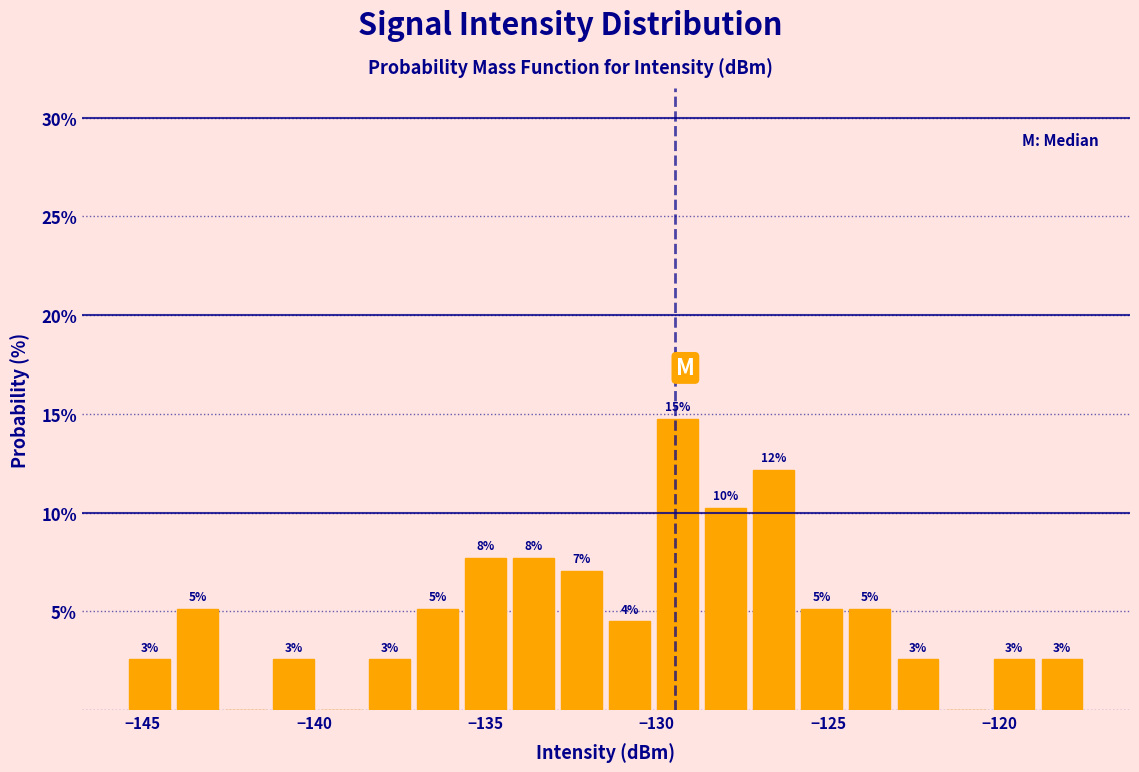

Read against the x-axis, roughly where is the centre of the tallest bar?

-129.5